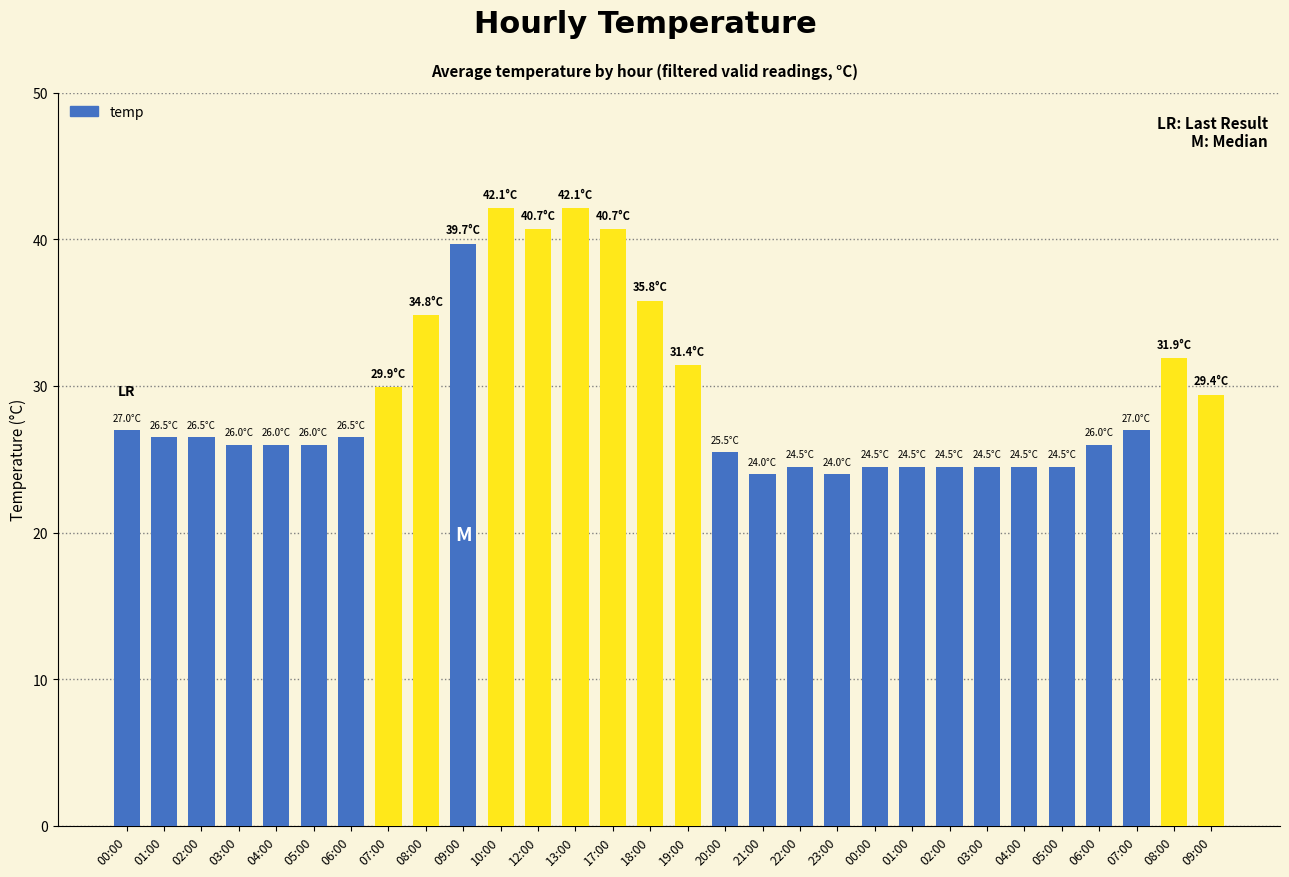

Does the chart contain stacked bars?

No